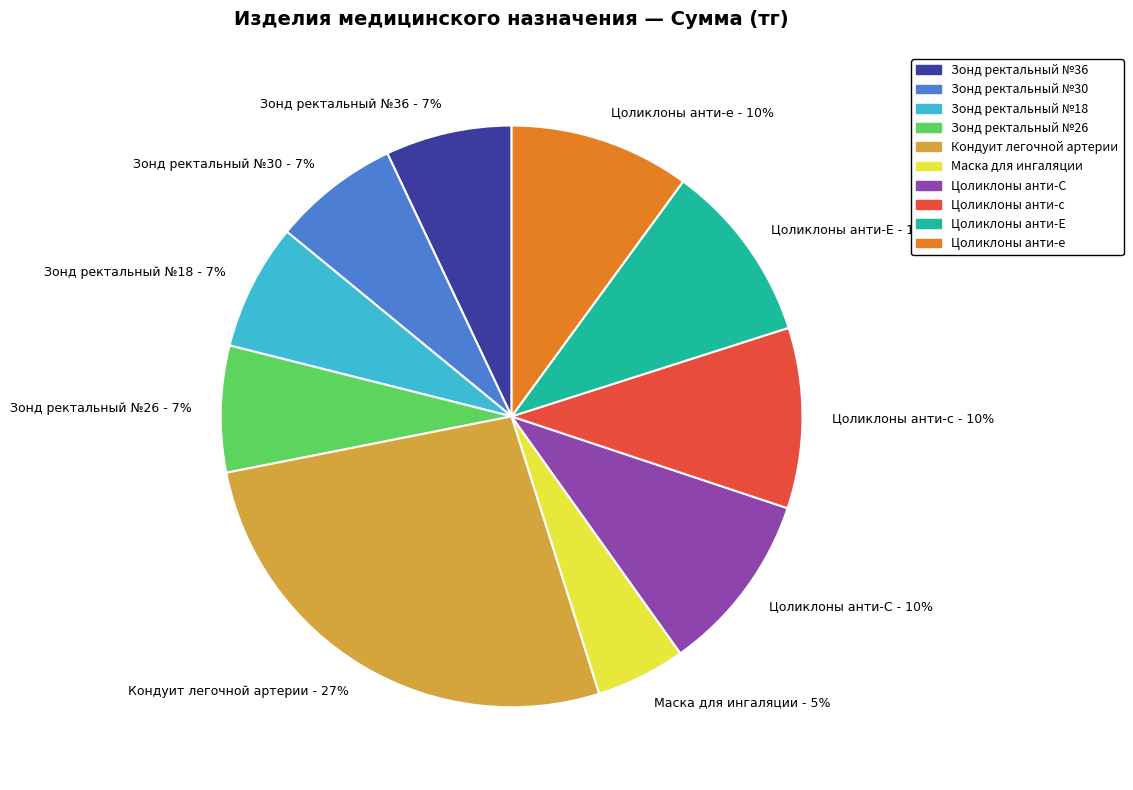

To the nearest percent, what percentage of the pie is Цоликлоны анти-с?

10%